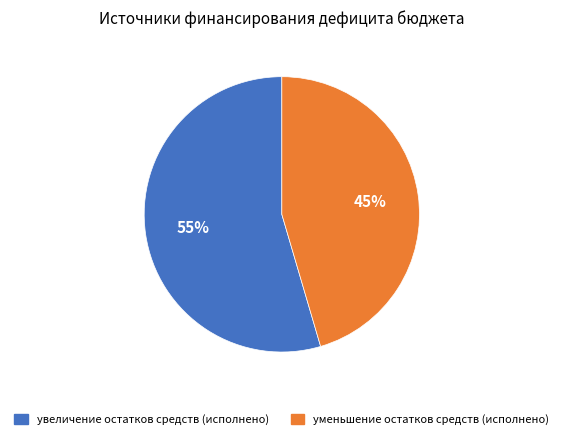

To the nearest percent, what is the average slice percentage?

50%